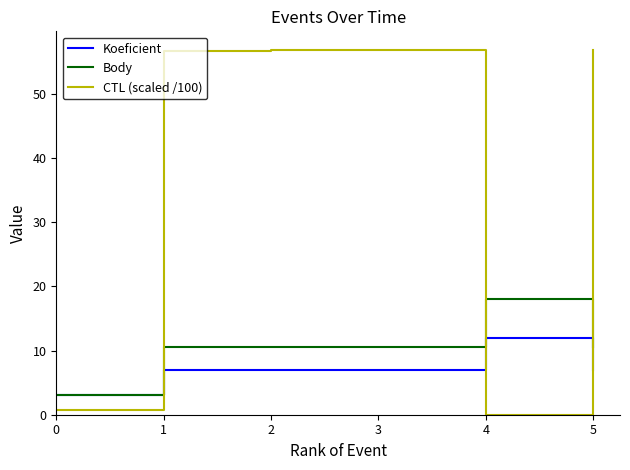

What is the difference between the CTL (scaled /100) values at 0 and 2?

56.2